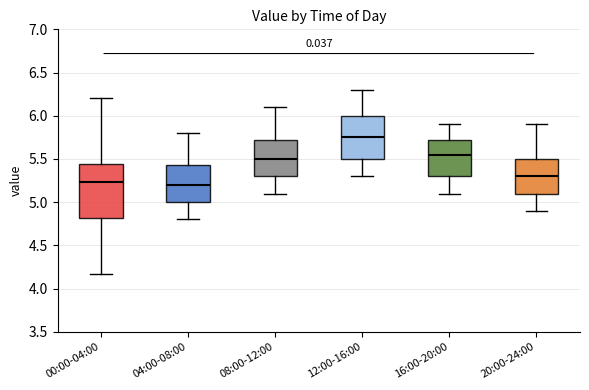

Comparing the boxes themselves (not the whiskers), which one is the tallest?

00:00-04:00